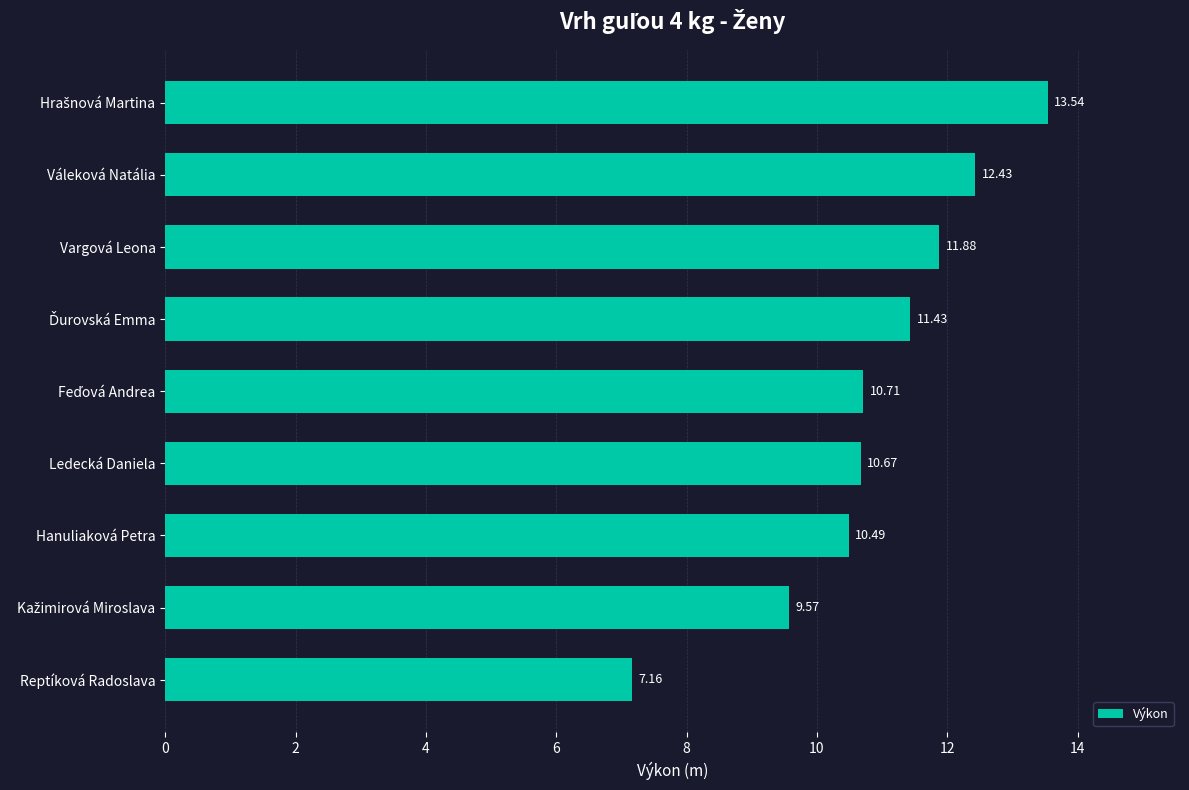

What is the label of the 7th bar from the bottom?

Vargová Leona